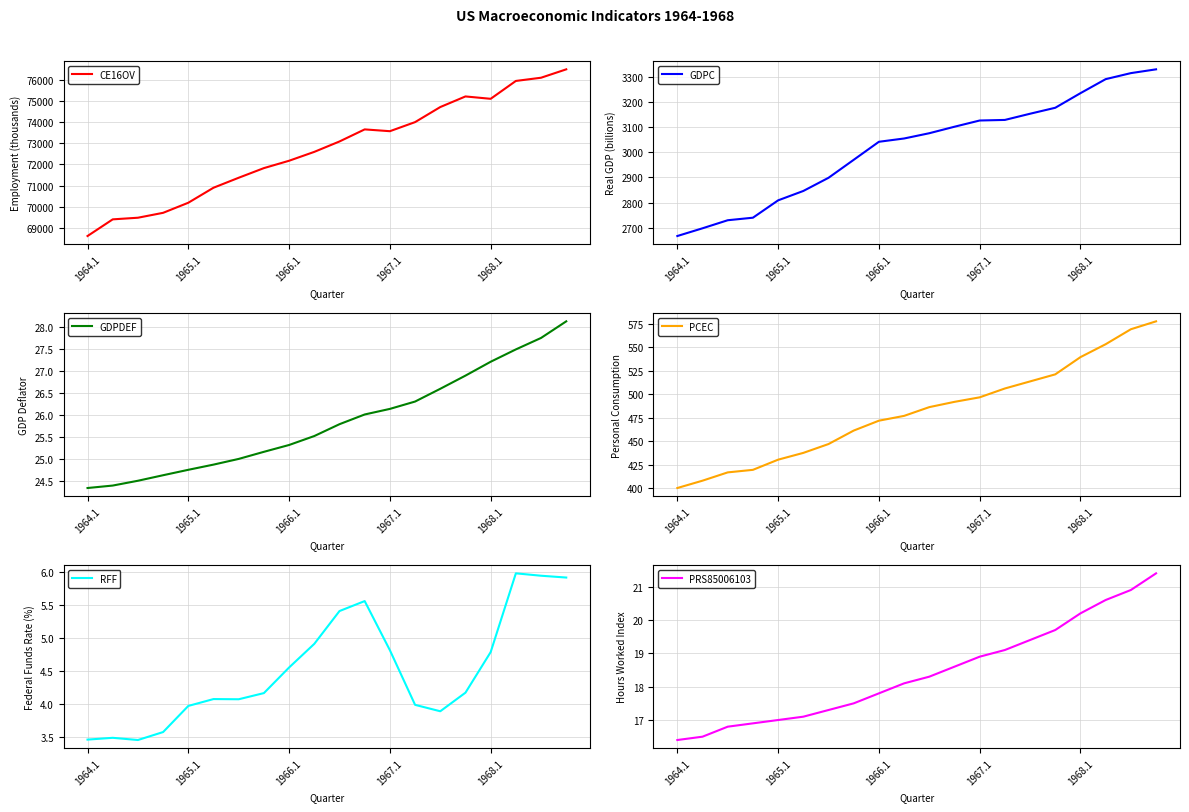

Reading left to right, transcribe all the data shown in this chart.

CE16OV: 68614.0	69402.0	69479.0	69711.0	70188.0	70898.0	71370.0	71826.0	72174.0	72594.0	73086.0	73657.0	73572.0	74001.0	74714.0	75216.0	75104.0	75949.0	76101.0	76498.0
GDPC: 2666.7	2697.5	2729.6	2739.7	2808.9	2846.3	2898.8	2970.5	3042.4	3055.5	3076.5	3102.4	3127.2	3129.5	3154.2	3178.0	3236.2	3292.1	3316.1	3331.2
GDPDEF: 24.4	24.4	24.5	24.6	24.8	24.9	25.0	25.2	25.3	25.5	25.8	26.0	26.1	26.3	26.6	26.9	27.2	27.5	27.7	28.1
PCEC: 400.5	408.3	417.1	419.8	430.6	437.8	447.2	461.5	472.0	477.1	486.4	492.0	496.8	506.2	513.7	521.2	539.5	553.2	569.1	577.5
RFF: 3.5	3.5	3.5	3.6	4.0	4.1	4.1	4.2	4.6	4.9	5.4	5.6	4.8	4.0	3.9	4.2	4.8	6.0	5.9	5.9
PRS85006103: 16.4	16.5	16.8	16.9	17.0	17.1	17.3	17.5	17.8	18.1	18.3	18.6	18.9	19.1	19.4	19.7	20.2	20.6	20.9	21.4